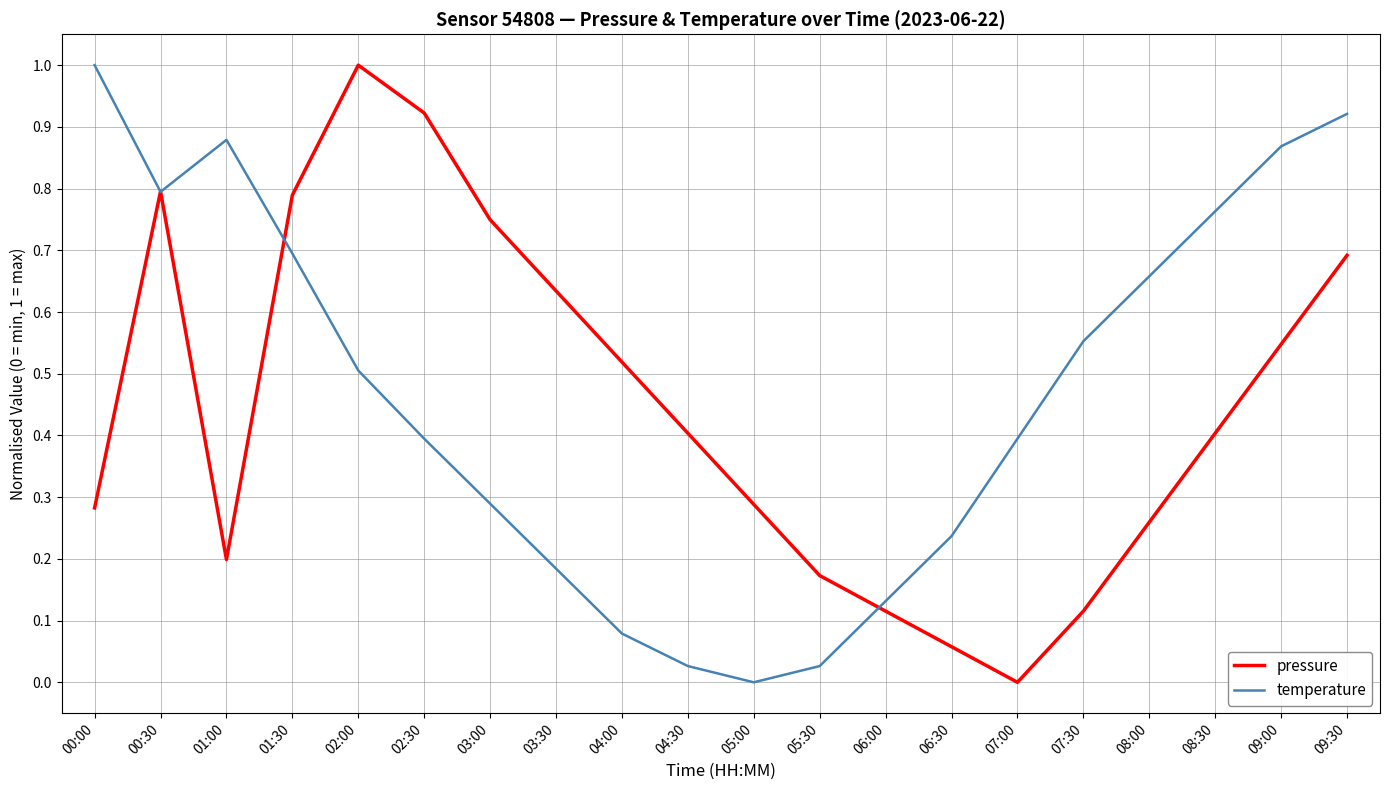

True or false: temperature has a value of 0.6 at 02:30.

False